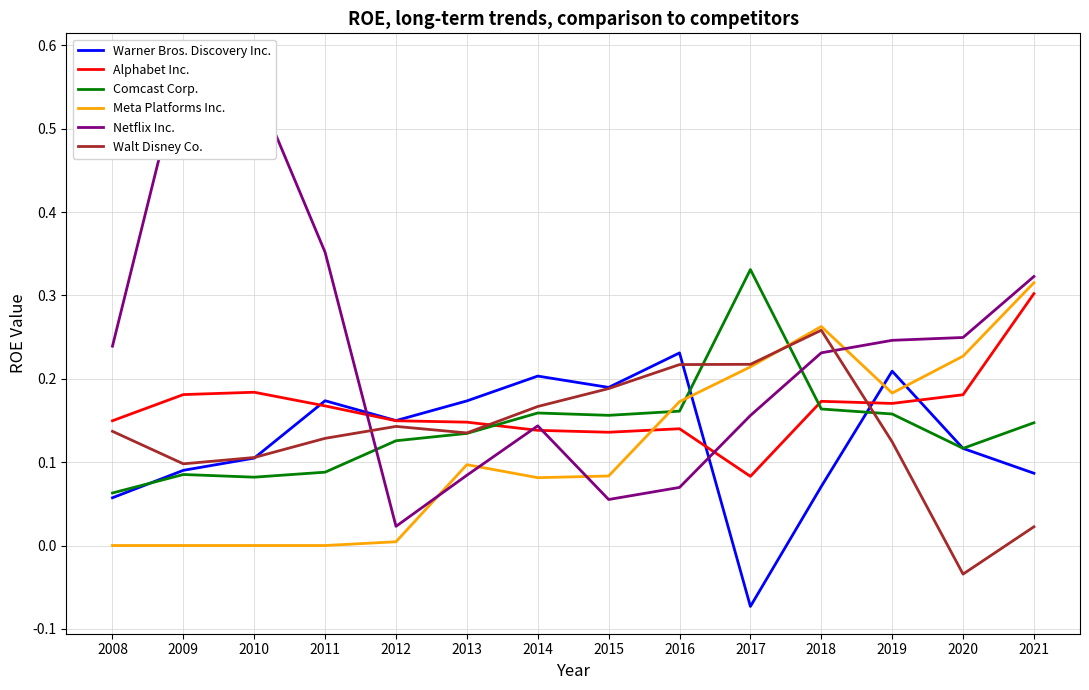

Does the chart display data point markers on the line(s)?

No